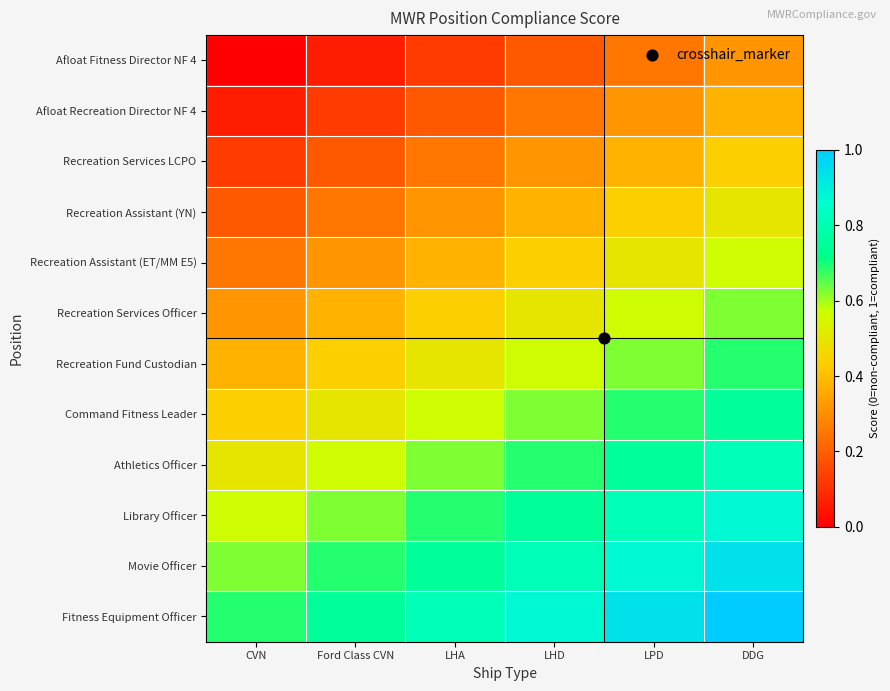

Rank the series by their maximum value, from highest to lowest.

Fitness Equipment Officer, Movie Officer, Library Officer, Athletics Officer, Command Fitness Leader, Recreation Fund Custodian, Recreation Services Officer, Recreation Assistant (ET/MM E5), Recreation Assistant (YN), Recreation Services LCPO, Afloat Recreation Director NF 4, Afloat Fitness Director NF 4